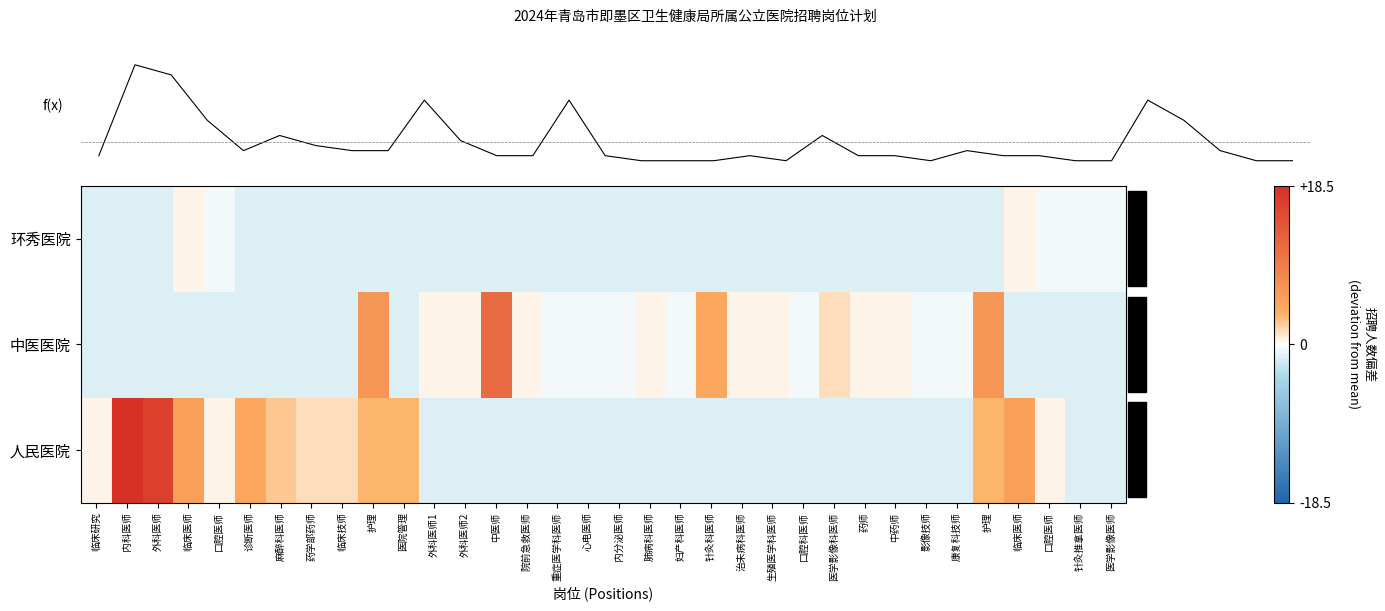

How many series are shown in this chart?

4